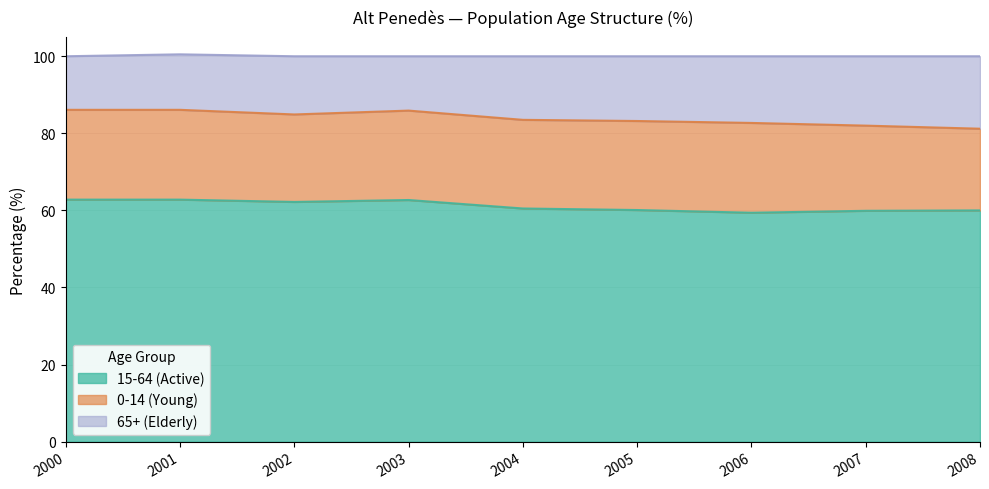

The 15-64 (Active) series shows 25.1 at 2002. True or false?

False